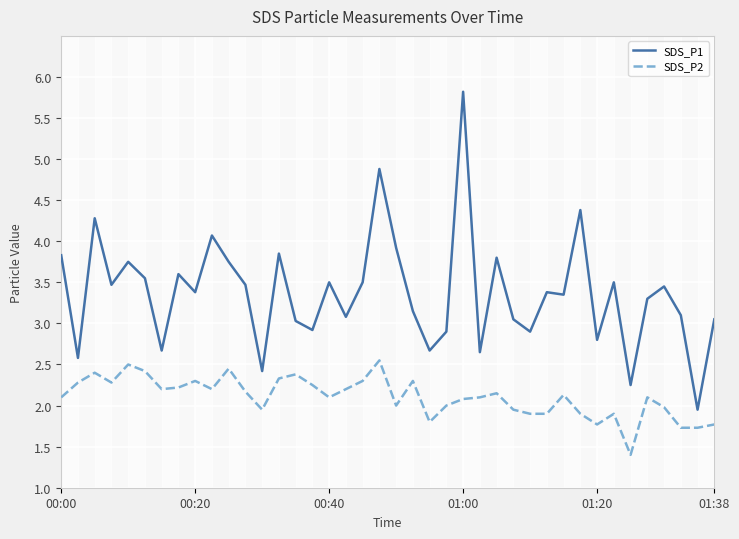

True or false: SDS_P1 and SDS_P2 intersect in this chart.

False